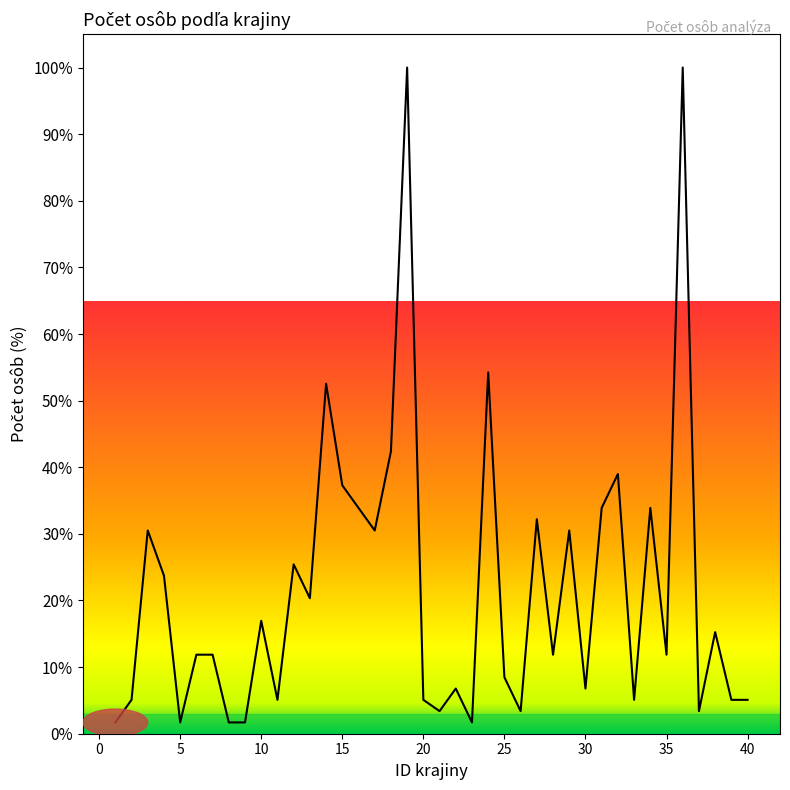

What is the difference between the maximum and minimum values?

98.3